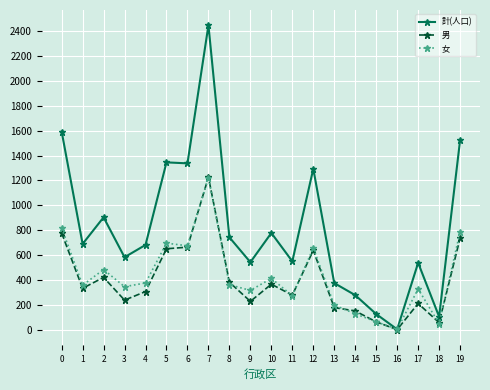

The value of 男 at 4 is 306. True or false?

True